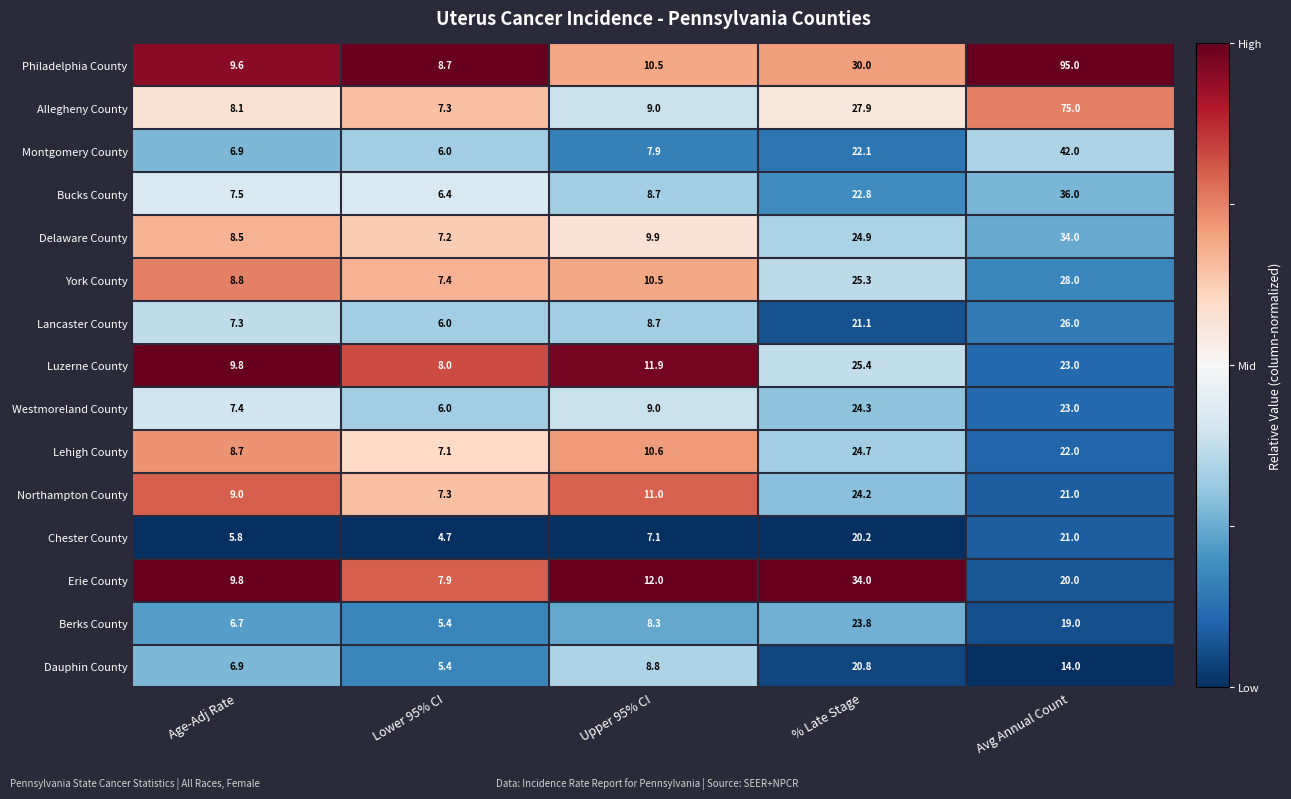

True or false: Chester County has a value of 21.0 at Avg Annual Count.

True